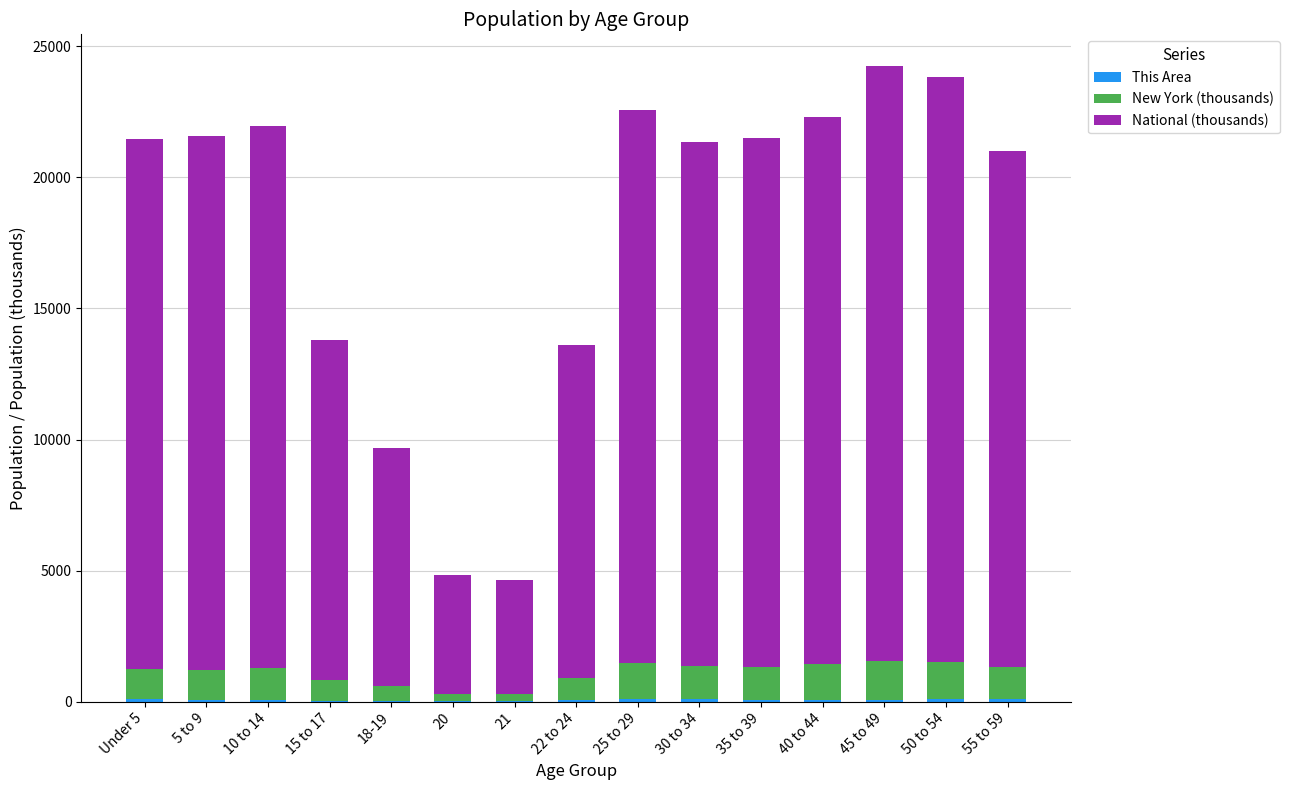

At 18-19, list the series in order from largest to smallest.

National (thousands), New York (thousands), This Area